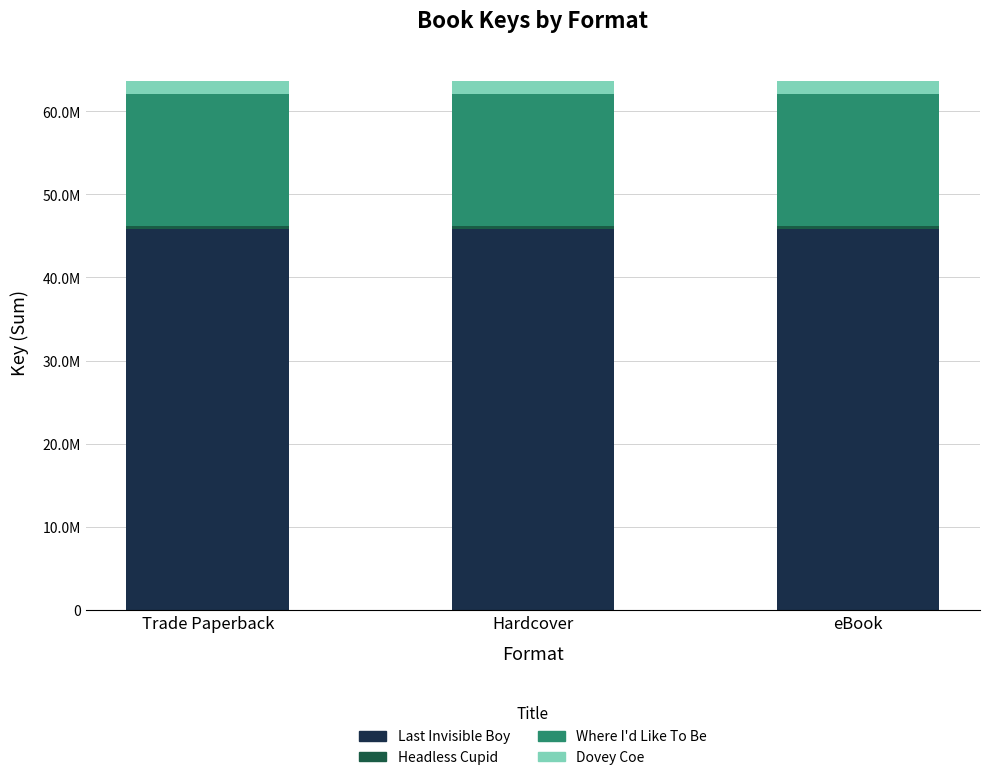

At Hardcover, list the series in order from largest to smallest.

Last Invisible Boy, Where I'd Like To Be, Dovey Coe, Headless Cupid